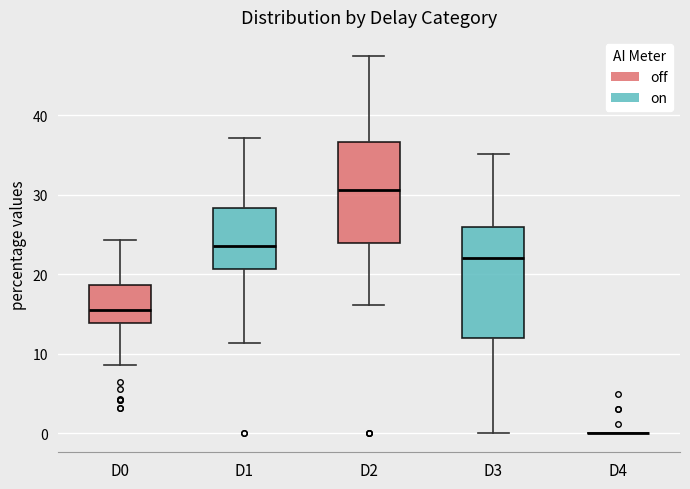

Reading left to right, transcribe this box plot: for each box, give where its median line is, the range the box spans, and where its two whiskers end, as read against the y-axis. The values are not printed on the chart, so give them approximately, as read against the axis.

D0: median 15, box 14 to 19, whiskers 9 to 24
D1: median 24, box 21 to 28, whiskers 11 to 37
D2: median 31, box 24 to 37, whiskers 16 to 47
D3: median 22, box 12 to 26, whiskers 0 to 35
D4: box collapsed to a line at 0, whiskers 0 to 0